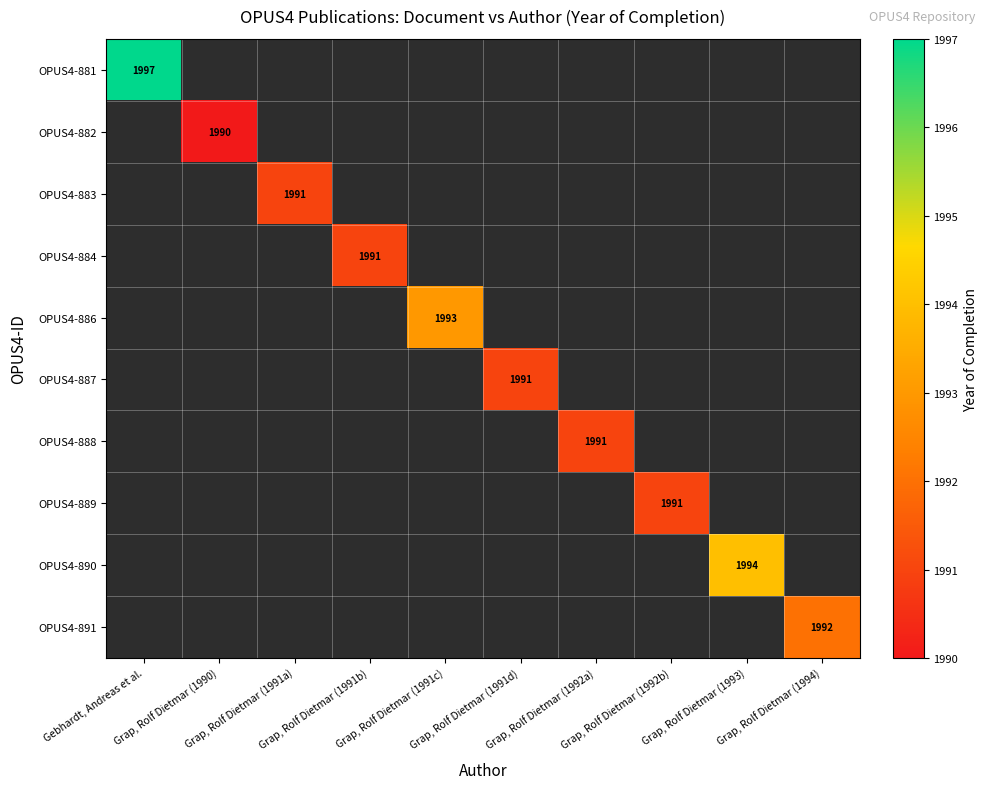

Which category has the lowest value in the OPUS4-889 series?

Gebhardt, Andreas et al.